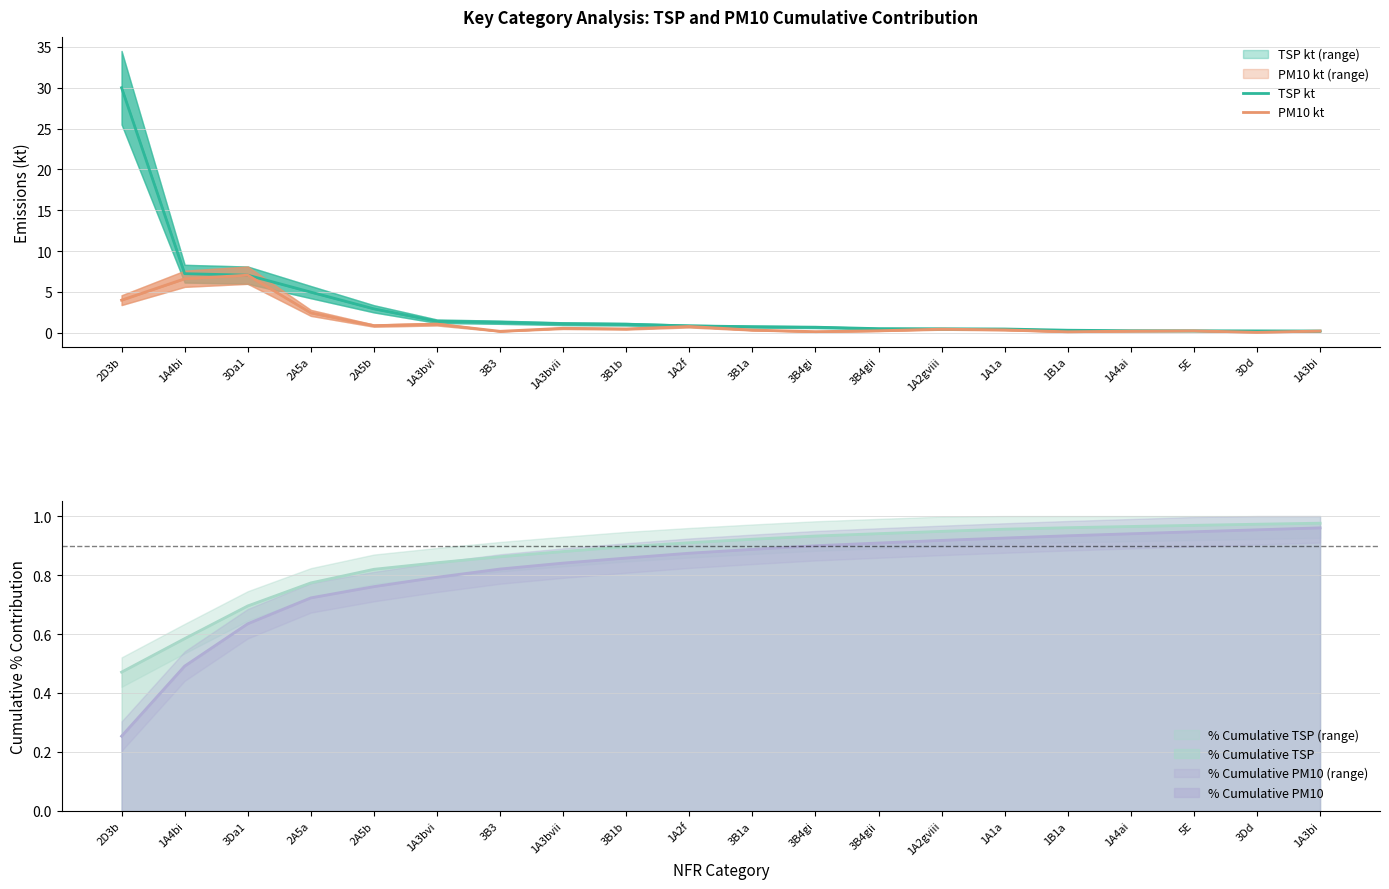

True or false: TSP kt has a value of 0.5 at 1A2gviii.

True